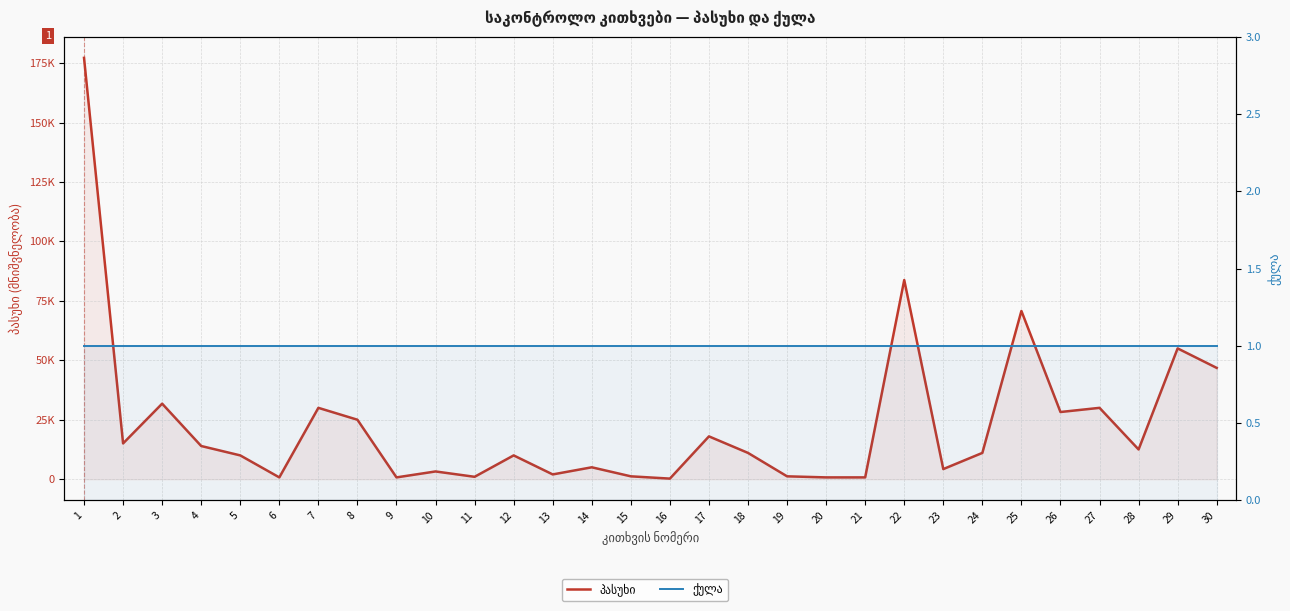

The ქულა series shows 1 at 28. True or false?

True